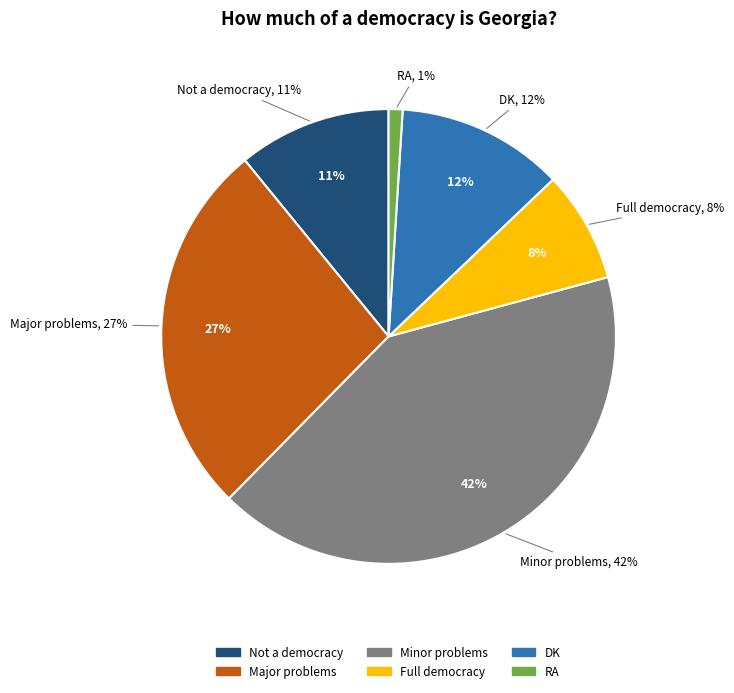

To the nearest percent, what portion does A full democracy represent?

8%